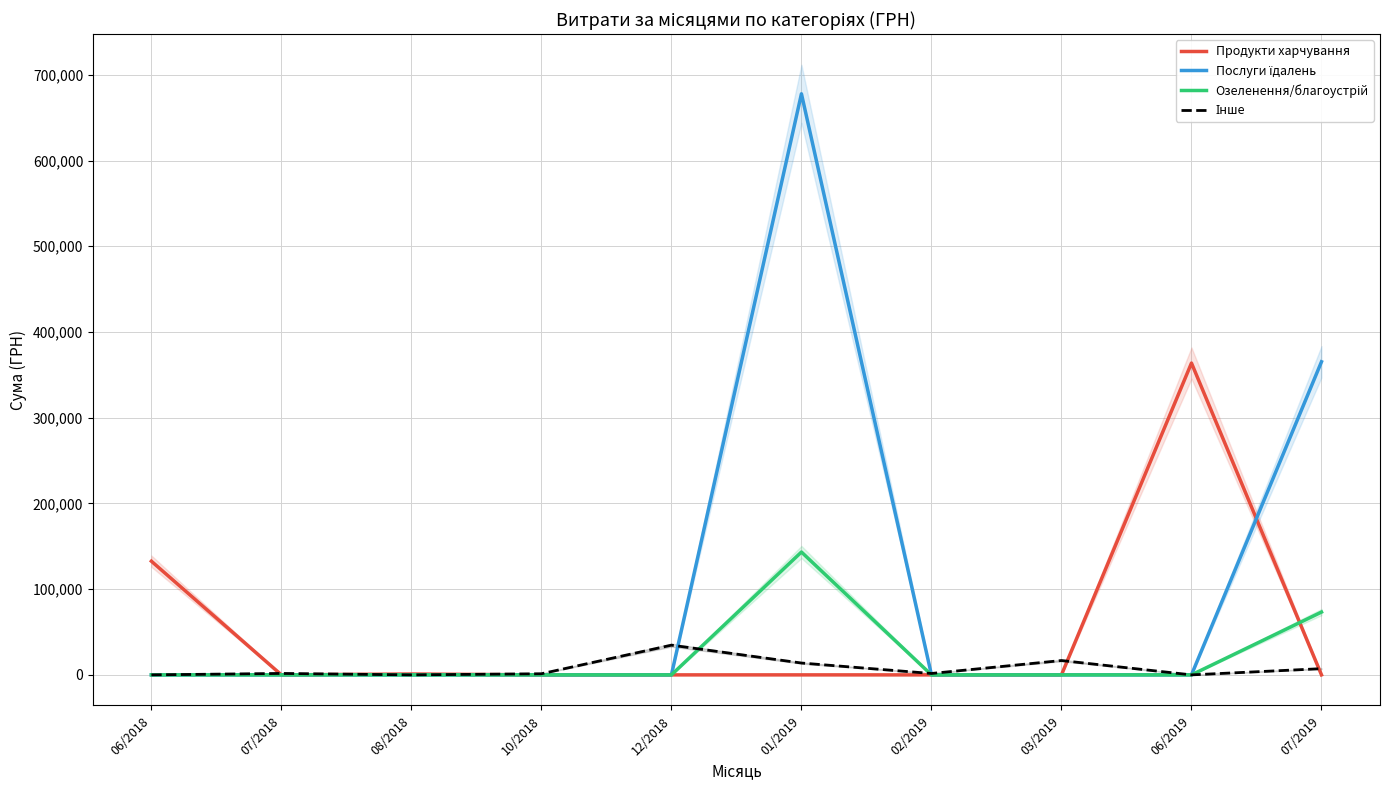

What position from the left is 06/2018?

1